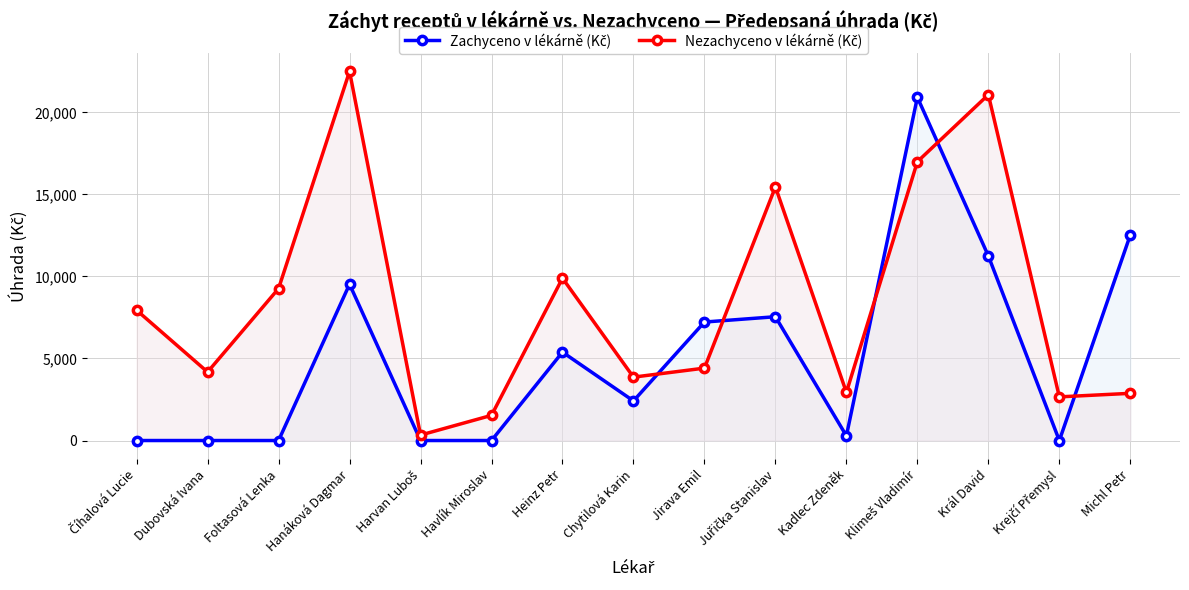

Reading left to right, transcribe all the data shown in this chart.

Zachyceno v lékárně (Kč): 0.0	0.0	0.0	9525.2	0.0	0.0	5387.4	2413.3	7220.9	7545.0	283.5	20918.9	11248.7	0.0	12529.1
Nezachyceno v lékárně (Kč): 7941.9	4175.1	9263.3	22494.6	333.3	1533.8	9894.2	3863.3	4412.6	15457.2	2935.3	16993.5	21076.4	2660.6	2876.1